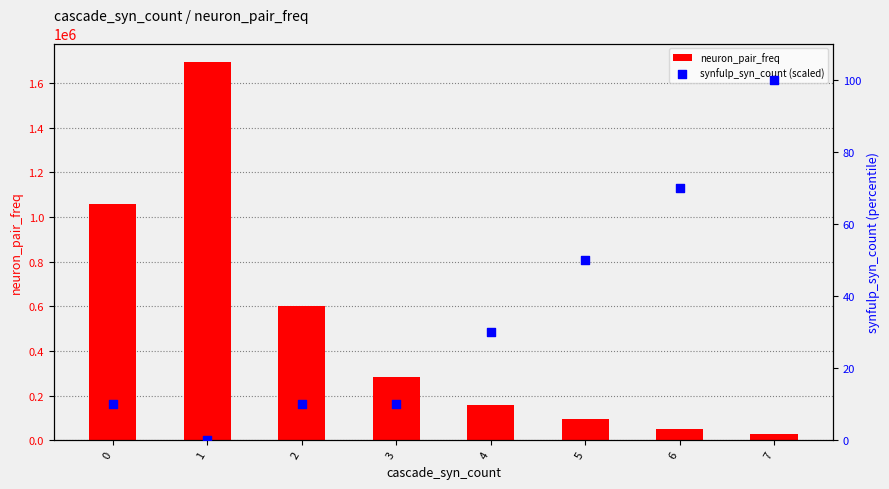

At which category is the sum across all series the highest?

1